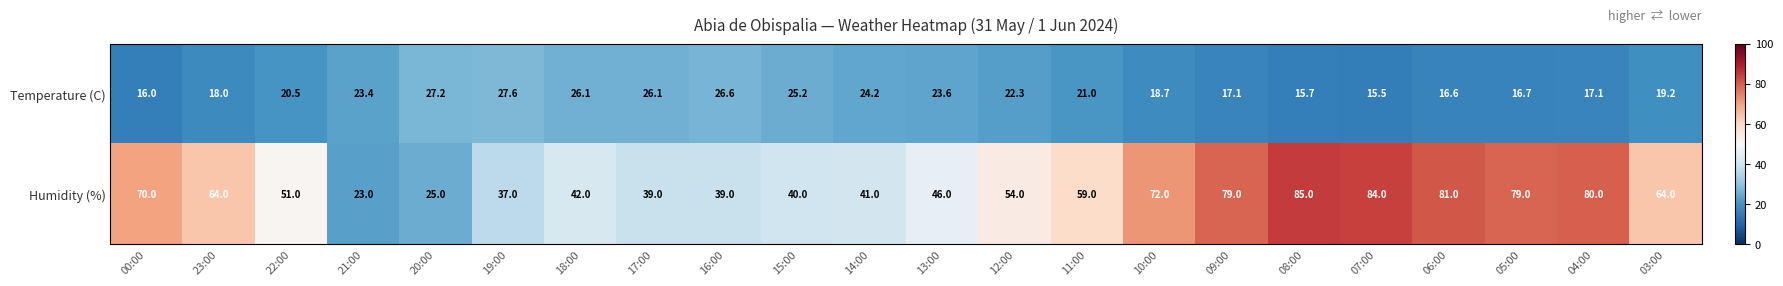

Rank the series by their maximum value, from highest to lowest.

Humidity (%), Temperature (C)